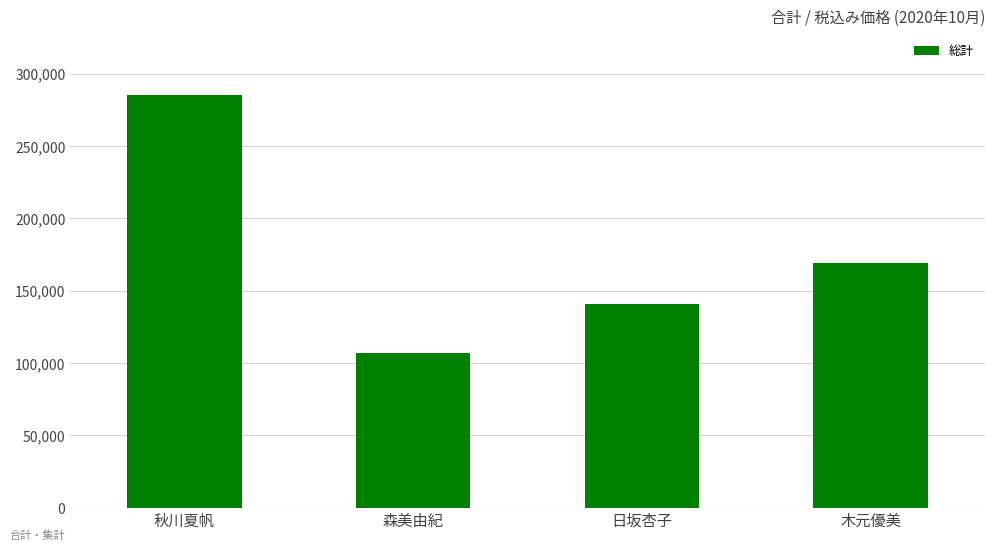

Count the values in the range 140910 to 284900.

3